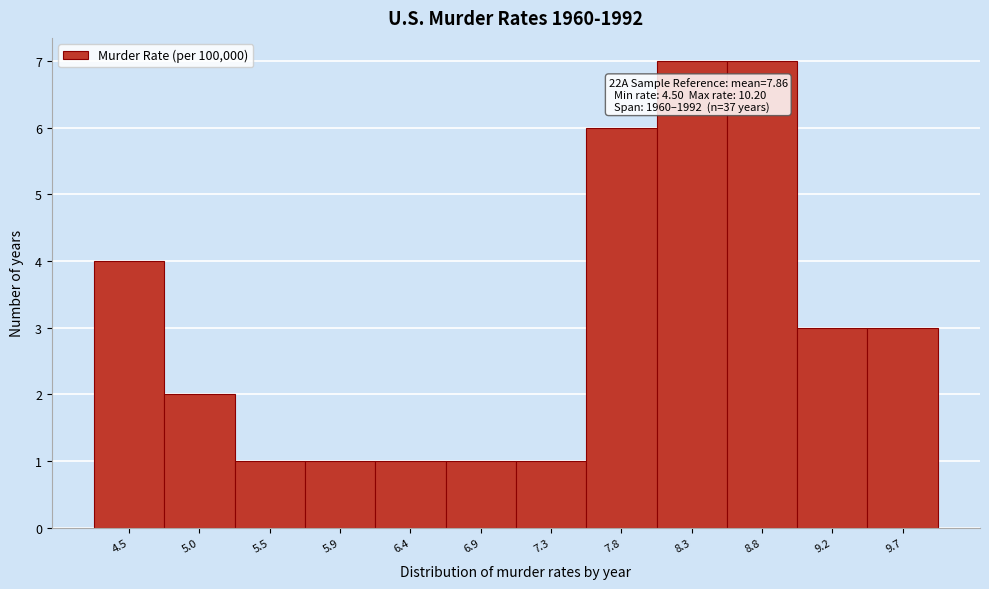

Reading right to left, list all the values displayed in this chart.

3	3	7	7	6	1	1	1	1	1	2	4